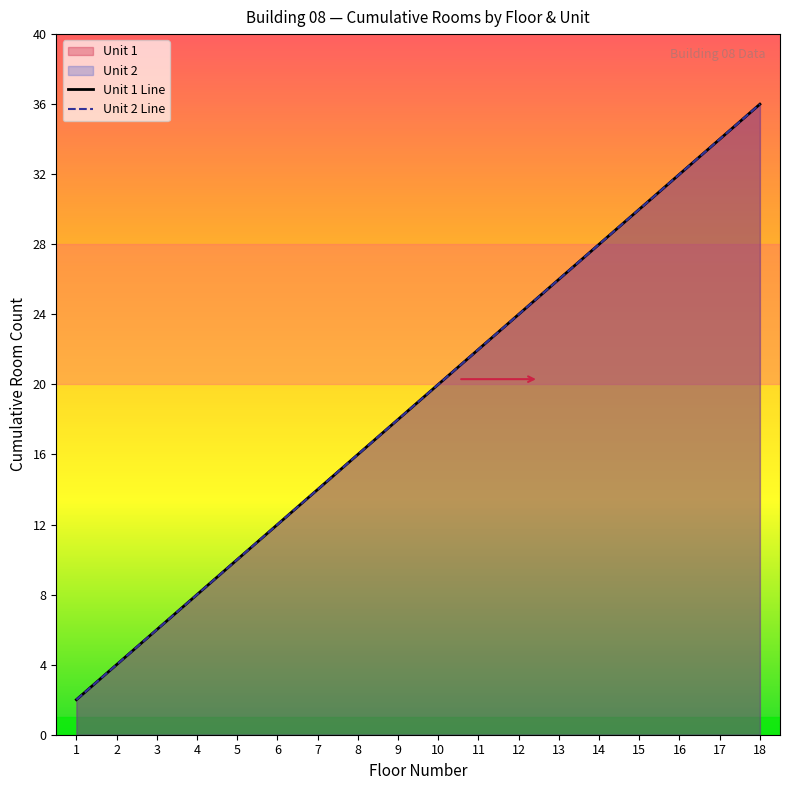

What is the highest value of the Unit 2 Line series?

36